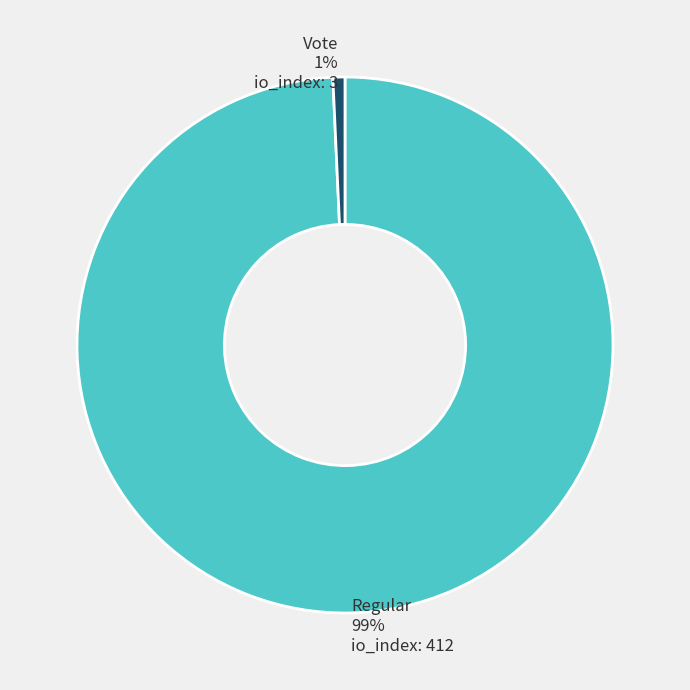

Does Regular represent more than half of the total?

Yes